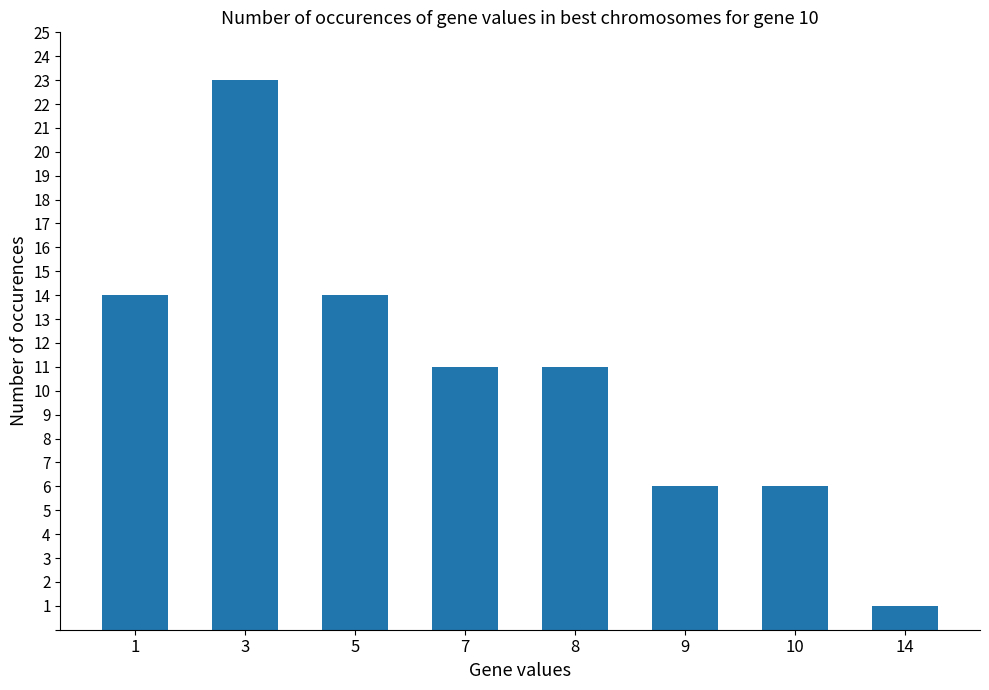

Reading left to right, extract all data points from this chart.

1=14	3=23	5=14	7=11	8=11	9=6	10=6	14=1